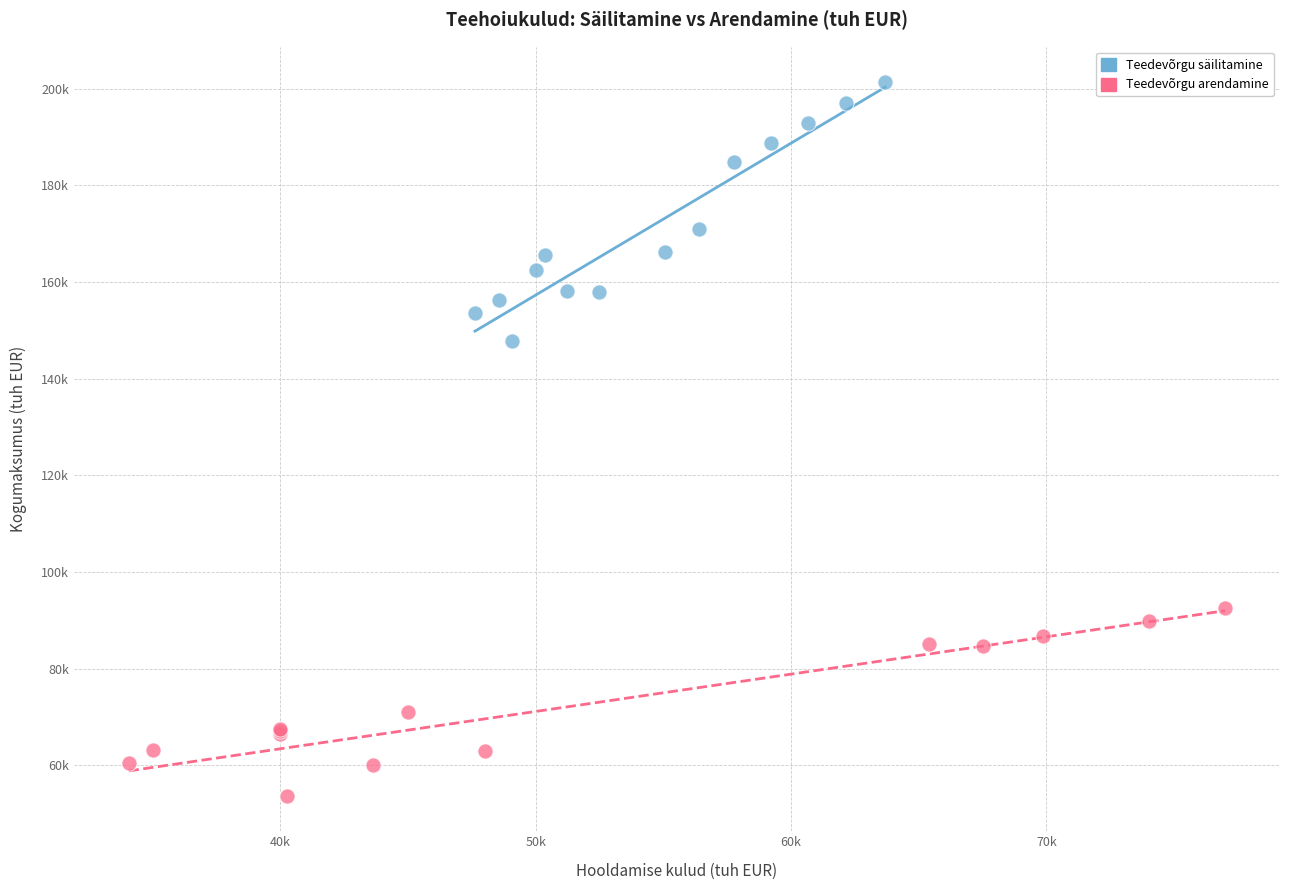

Which series reaches the maximum Y coordinate?

Teedevõrgu säilitamine